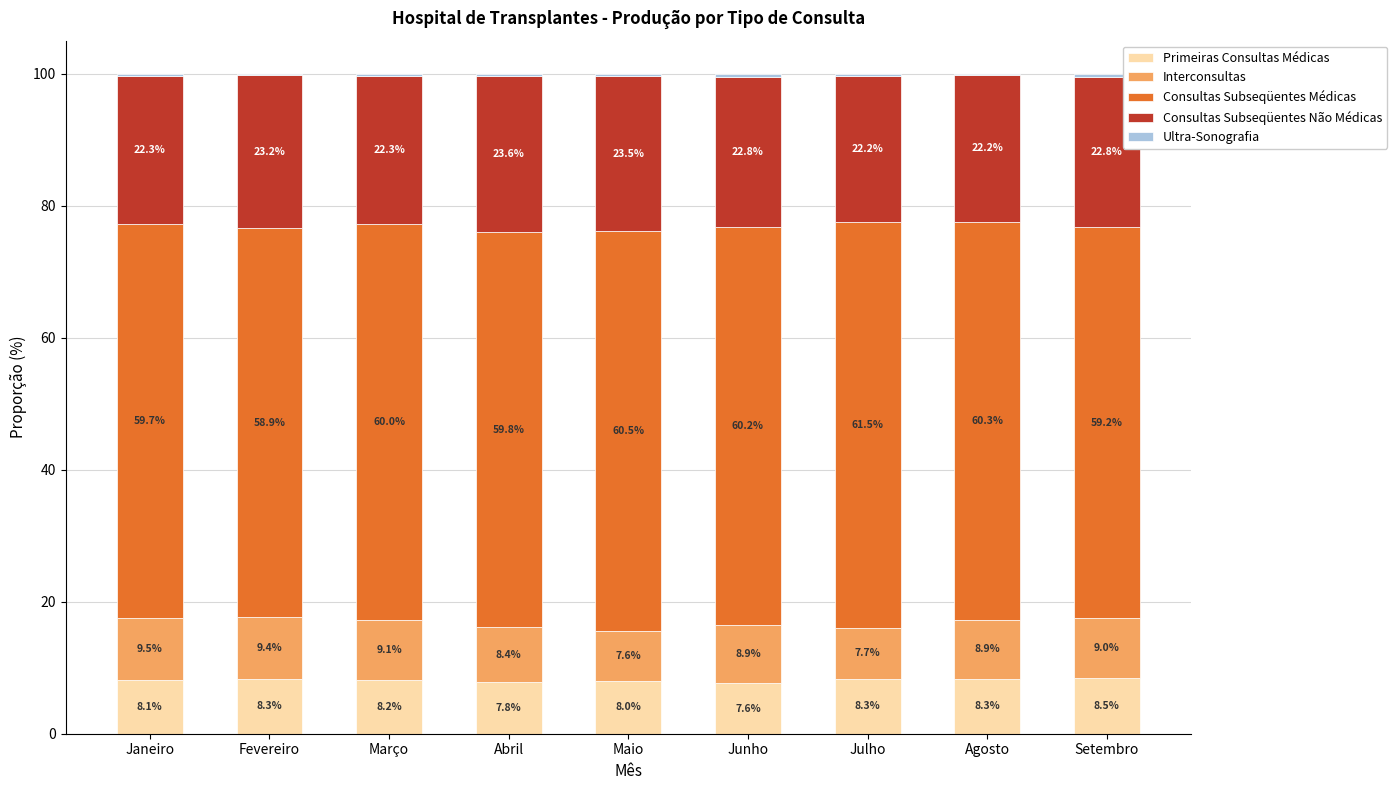

Are the bars grouped side by side (vs. stacked)?

No